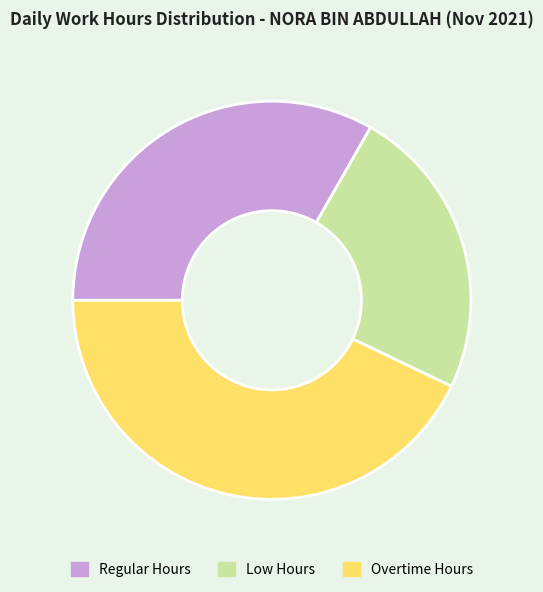

Does any single category account for the majority?

No